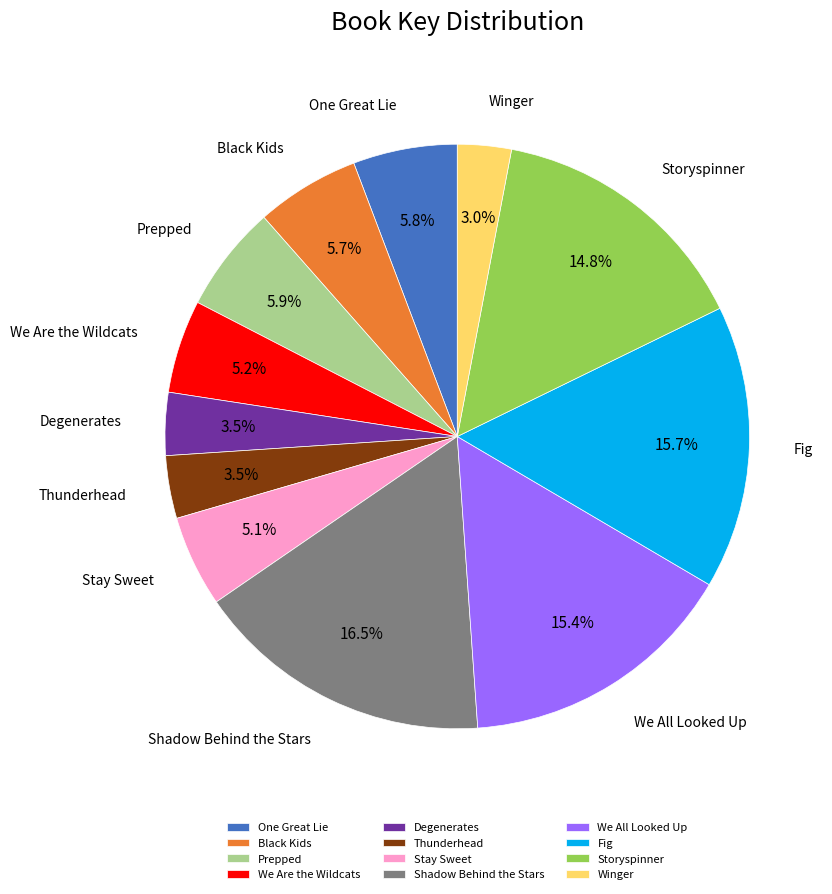

Which category has the biggest portion of the pie?

Shadow Behind the Stars